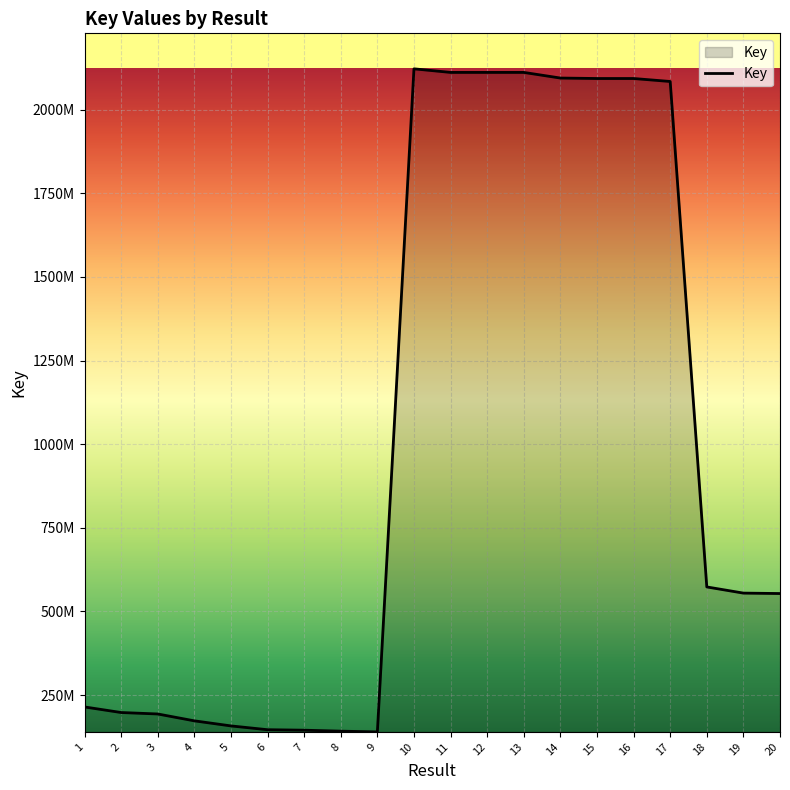

What is the greatest value displayed?

2122316266